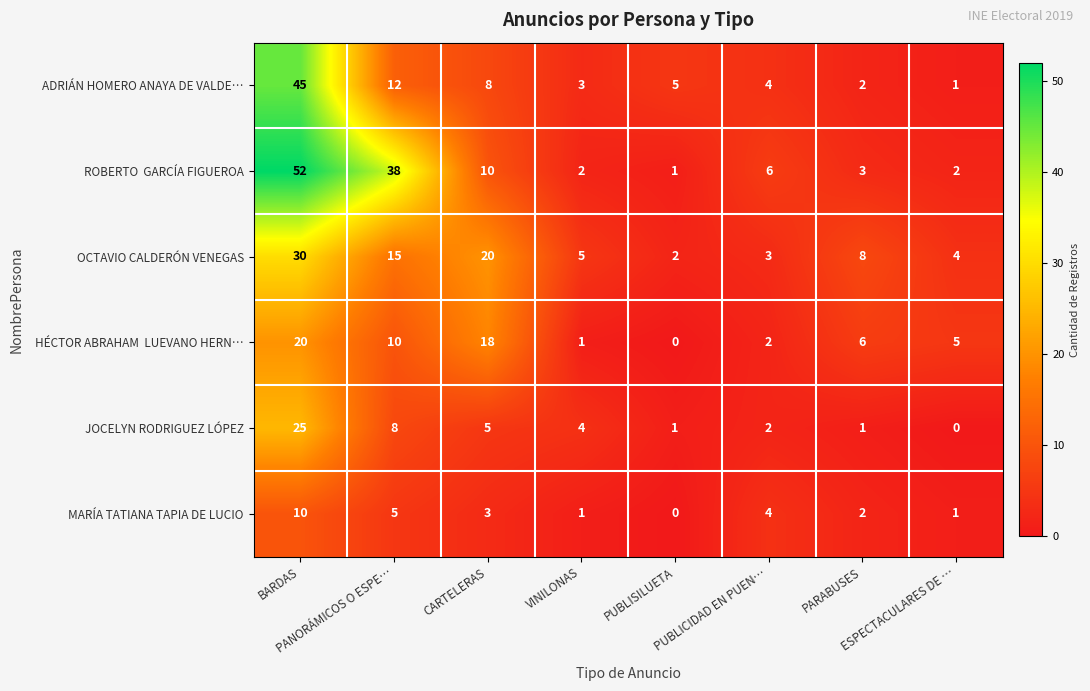

What is the average value of the JOCELYN RODRIGUEZ LÓPEZ series?

6